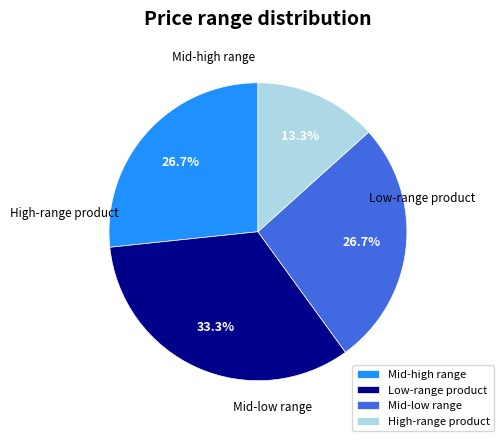

Combined, do Mid-low range and High-range product account for over 50%?

No